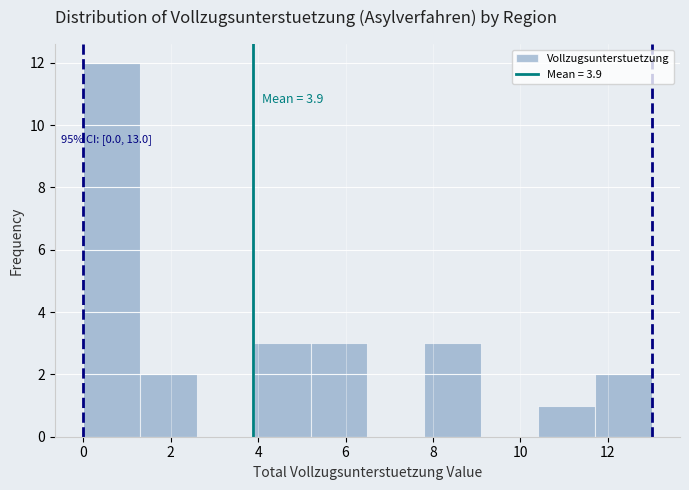

Over which range of the x-axis is the bar tallest?

0.0 to 1.3